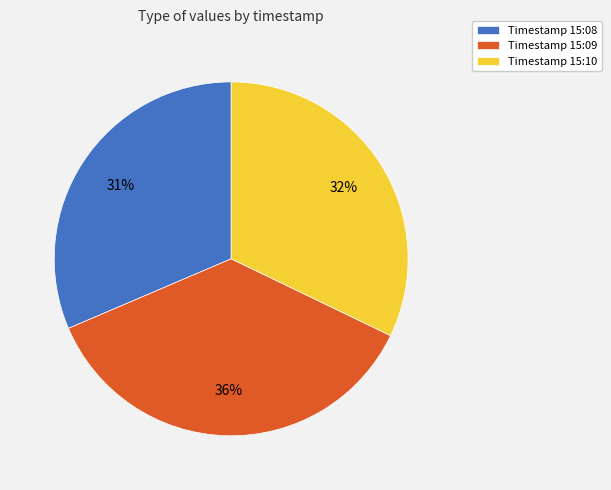

How many slices are in this pie chart?

3